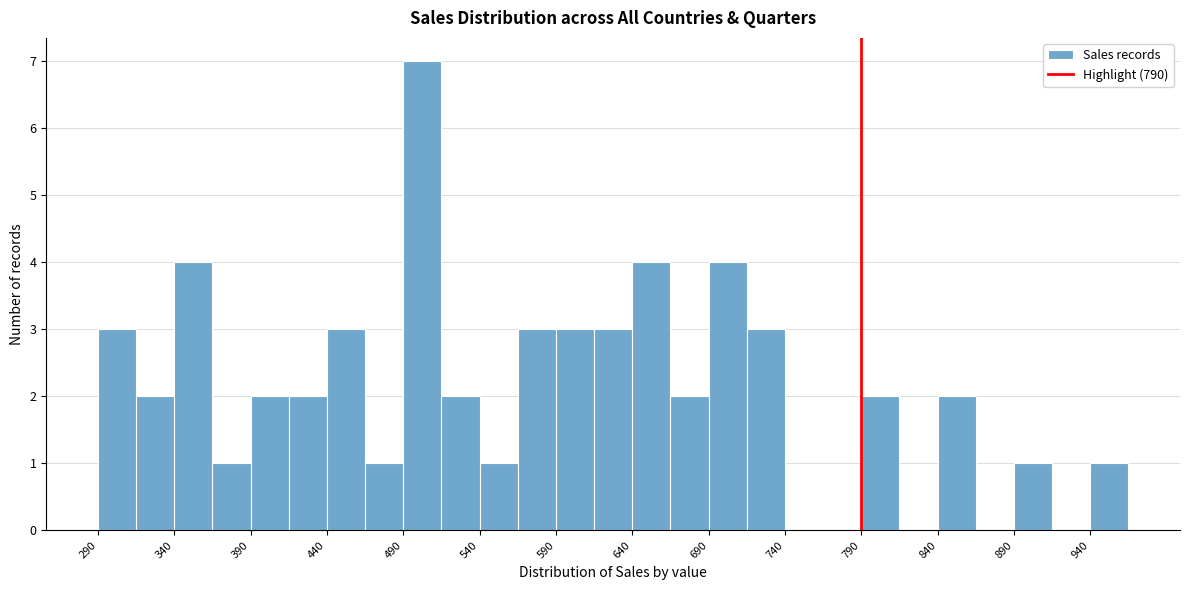

How tall is the bar that spans 790 to 815 on the x-axis? The values are not printed on the chart, so give them approximately, as read against the axis.

2